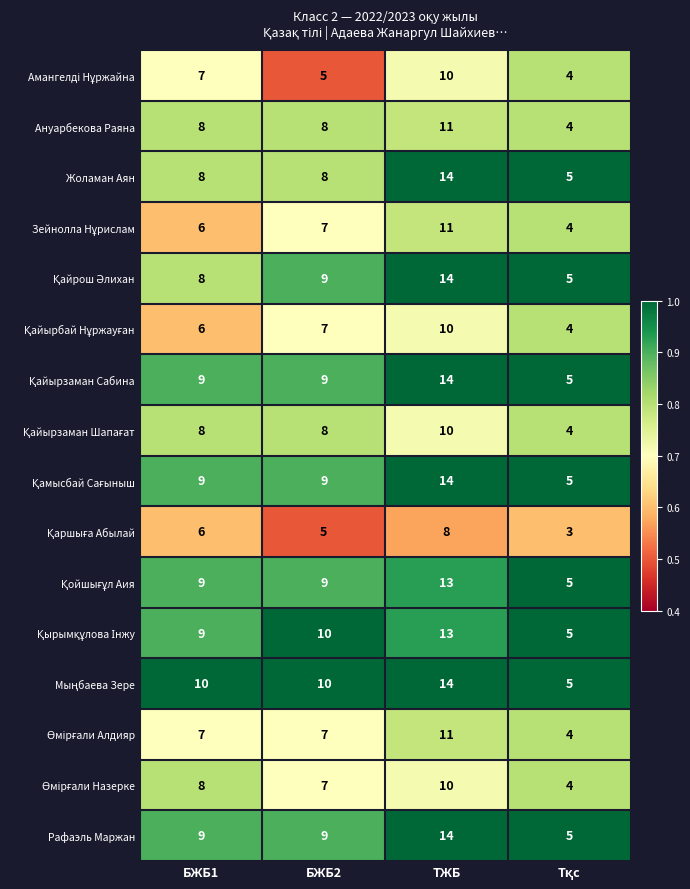

At which category is the sum across all series the highest?

ТЖБ